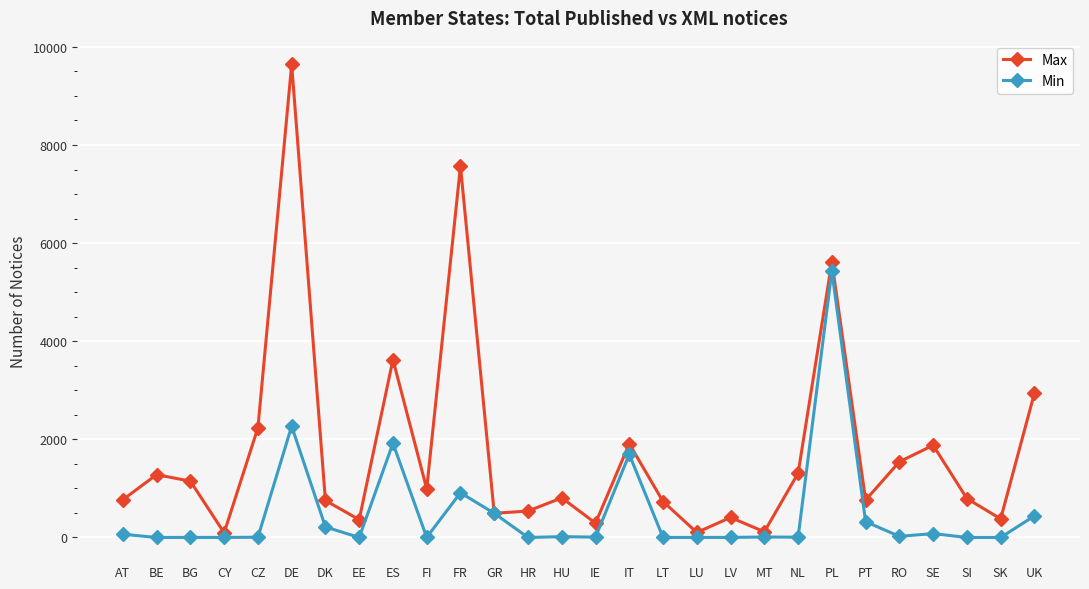

How many interior local peaks does the Max series have?

9